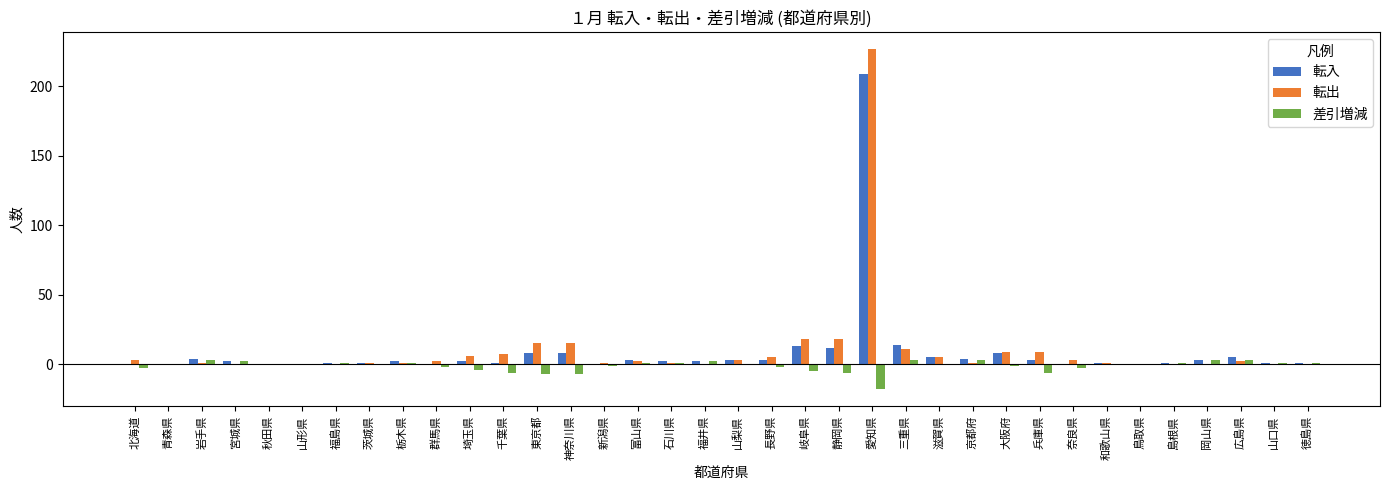

What is the sum of all 転出 values?

367